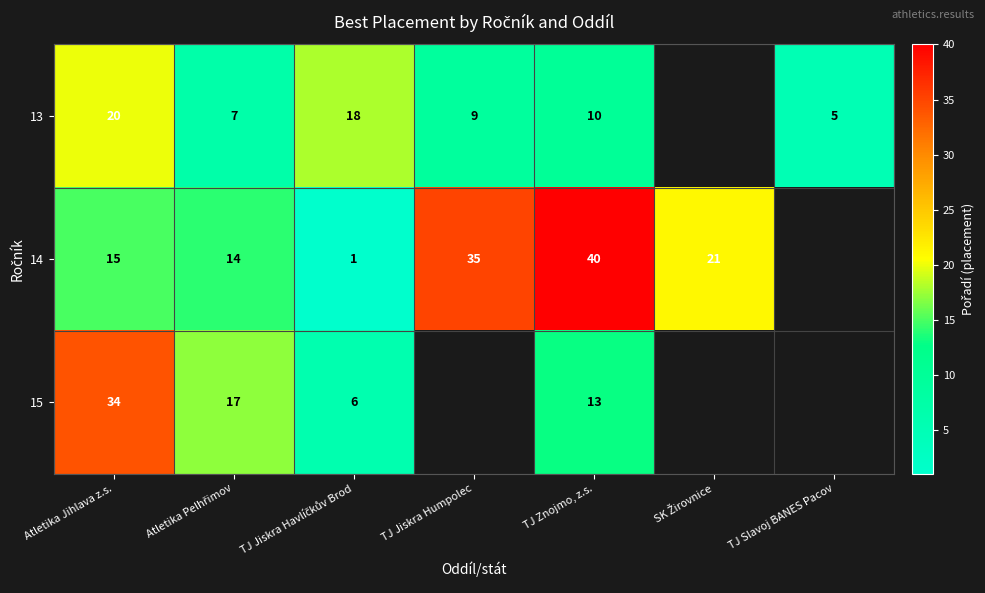

Is it true that 14 equals 58 at TJ Jiskra Humpolec?

False